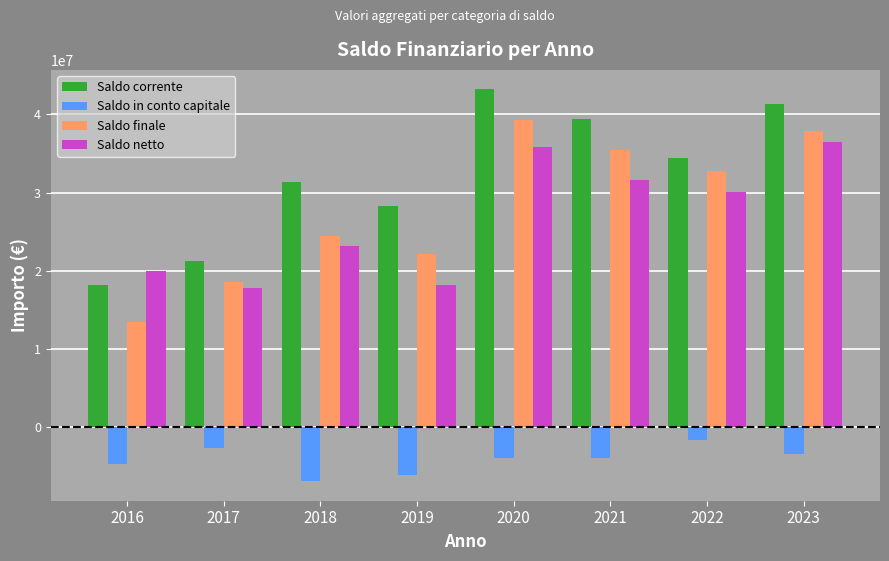

What is the sum of the Saldo corrente values at 2016 and 2023?

59516846.7